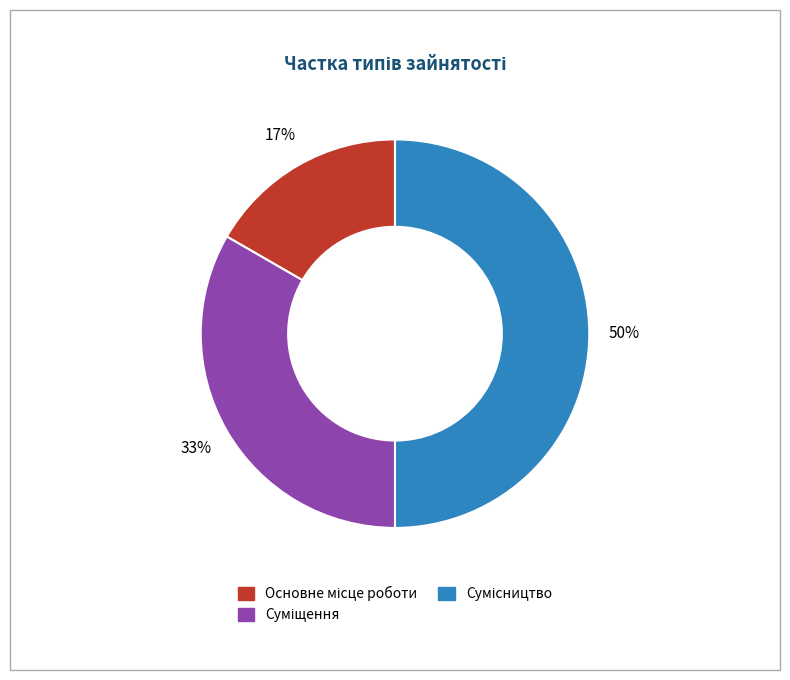

To the nearest percent, what is the difference between the largest and smallest slice percentages?

33%